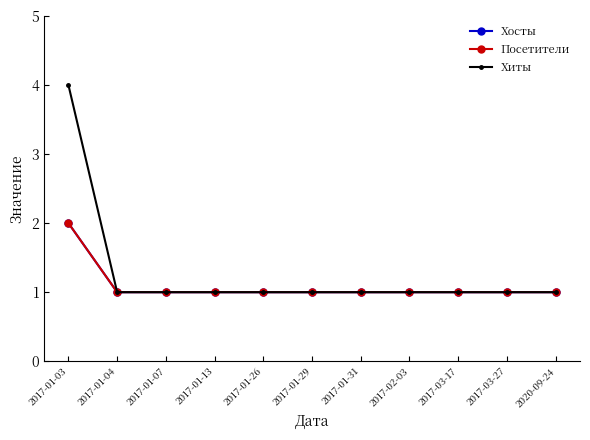

How many lines are shown in the chart?

3